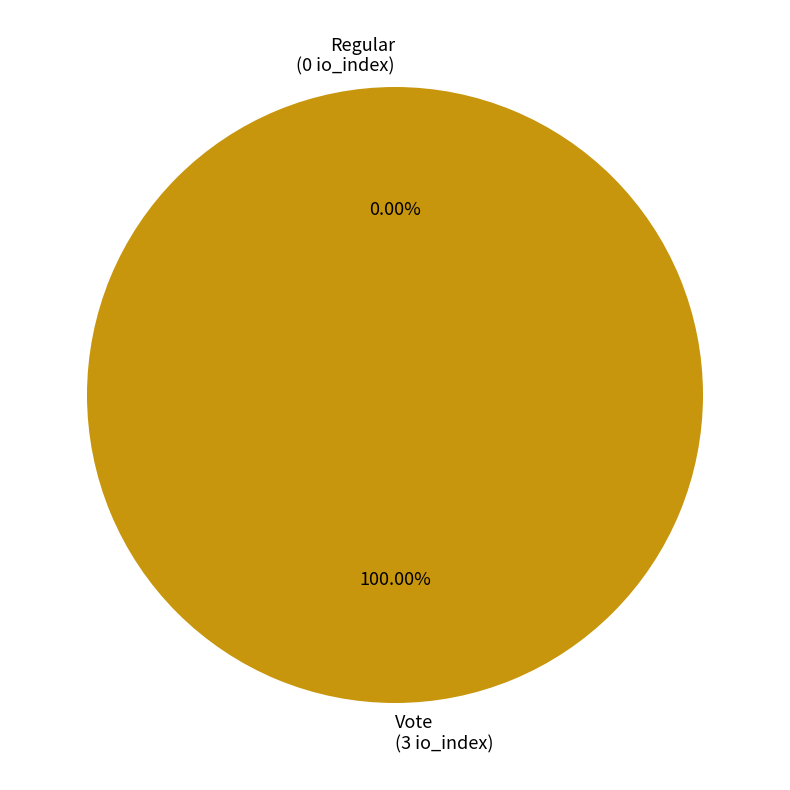

What percentage is the Vote slice, to the nearest percent?

100%